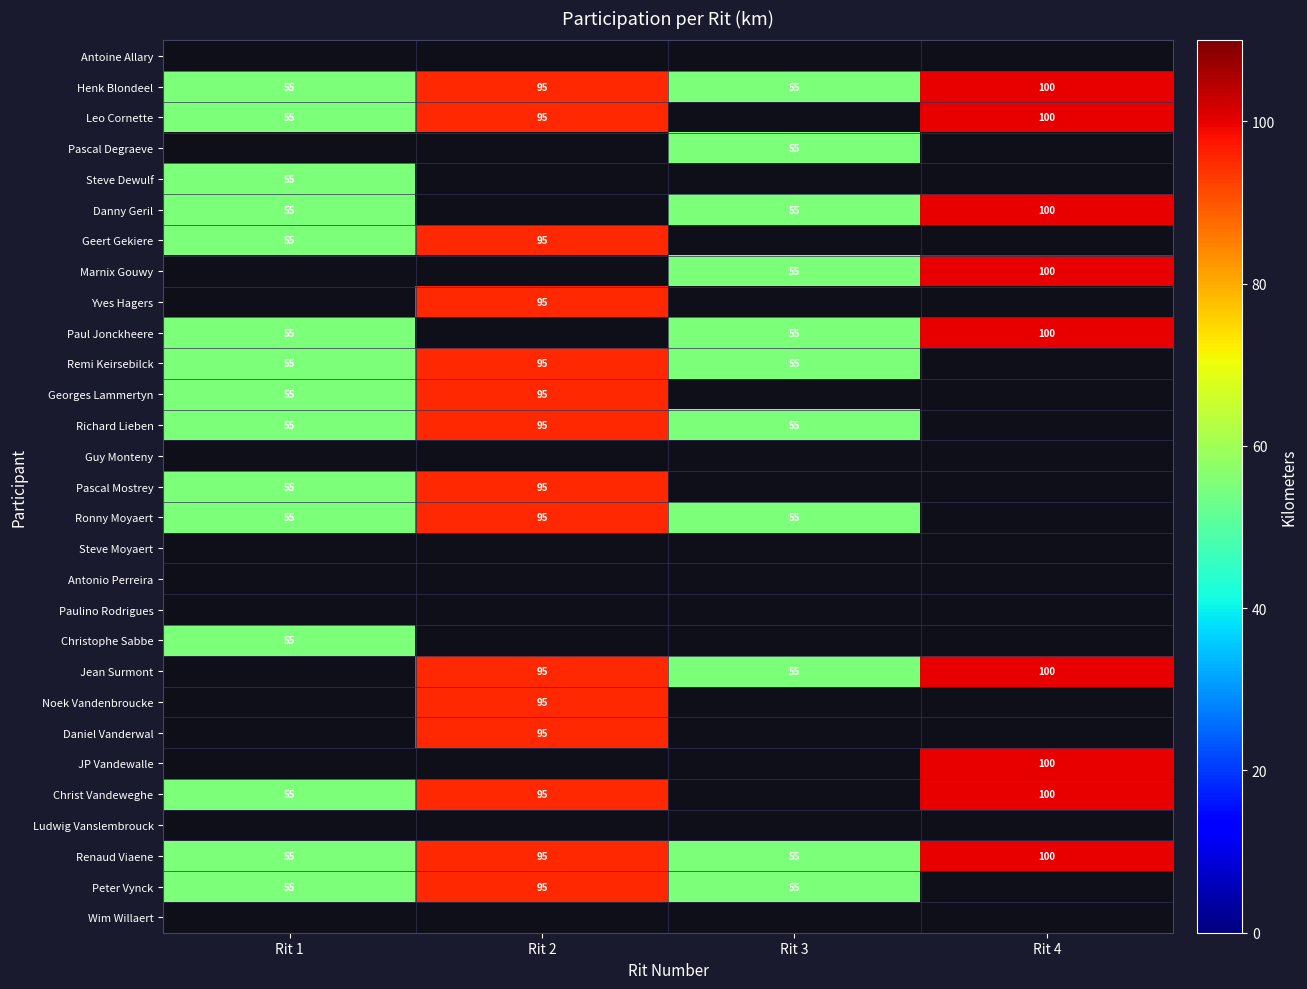

True or false: Richard Lieben has a value of 95 at Rit 2.

True